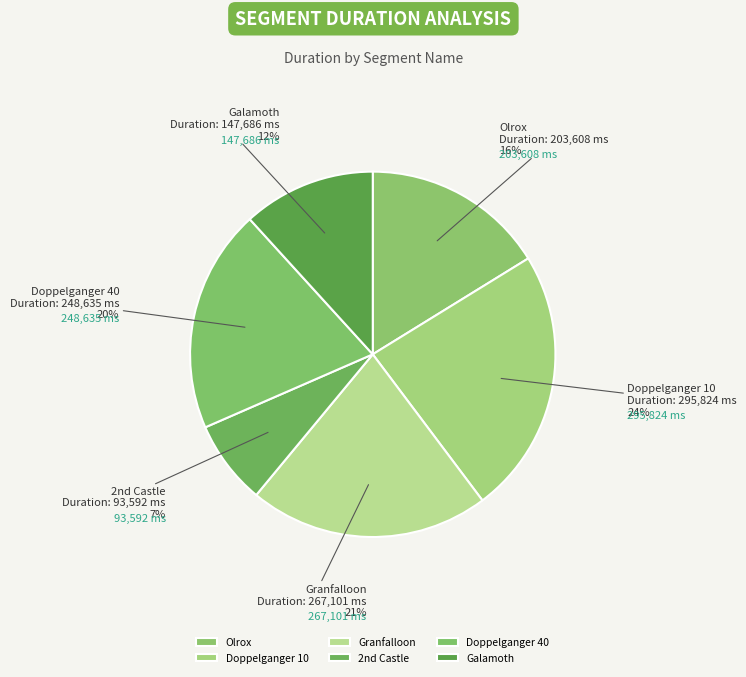

To the nearest percent, what is the difference between the Doppelganger 40 and Doppelganger 10 slice percentages?

4%